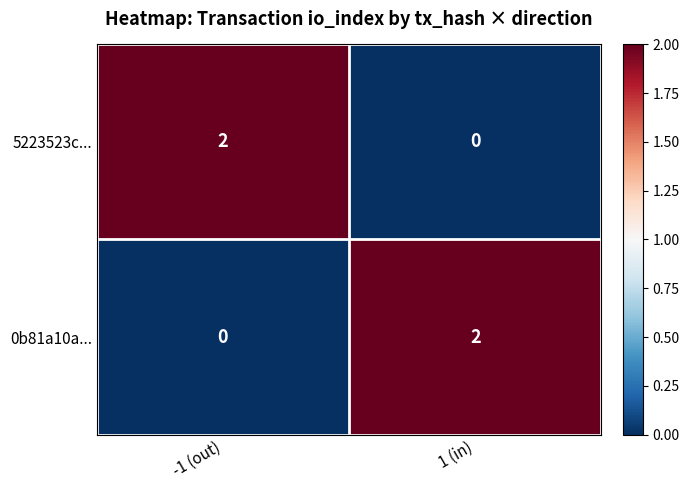

True or false: 0b81a10a... has a value of 0 at -1 (out).

True